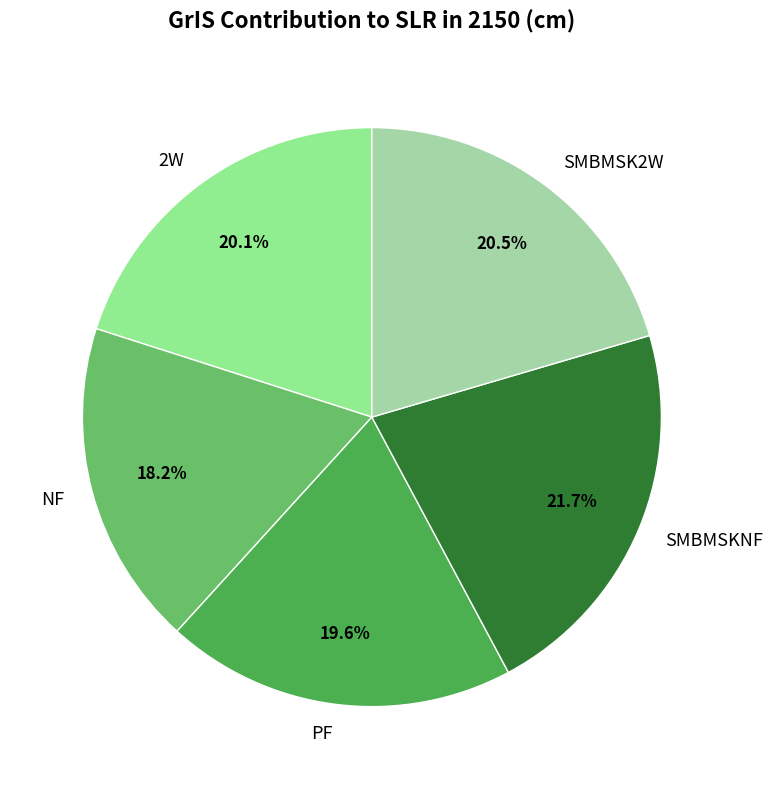

Is it true that NF is 31% of the pie?

False